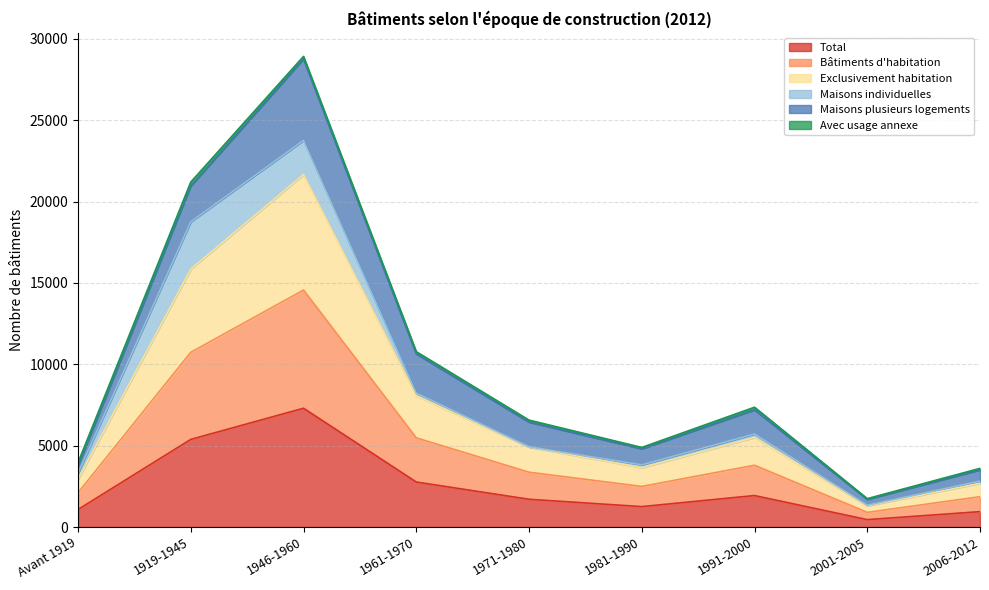

At which label does Total first exceed 1706?

1919-1945